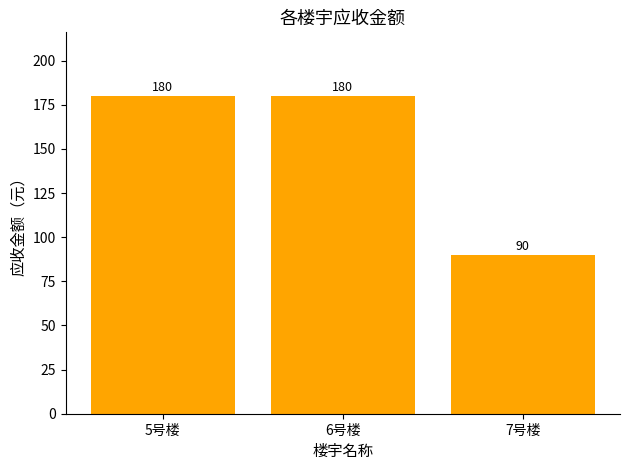

The chart shows a value of 118 at 5号楼. True or false?

False